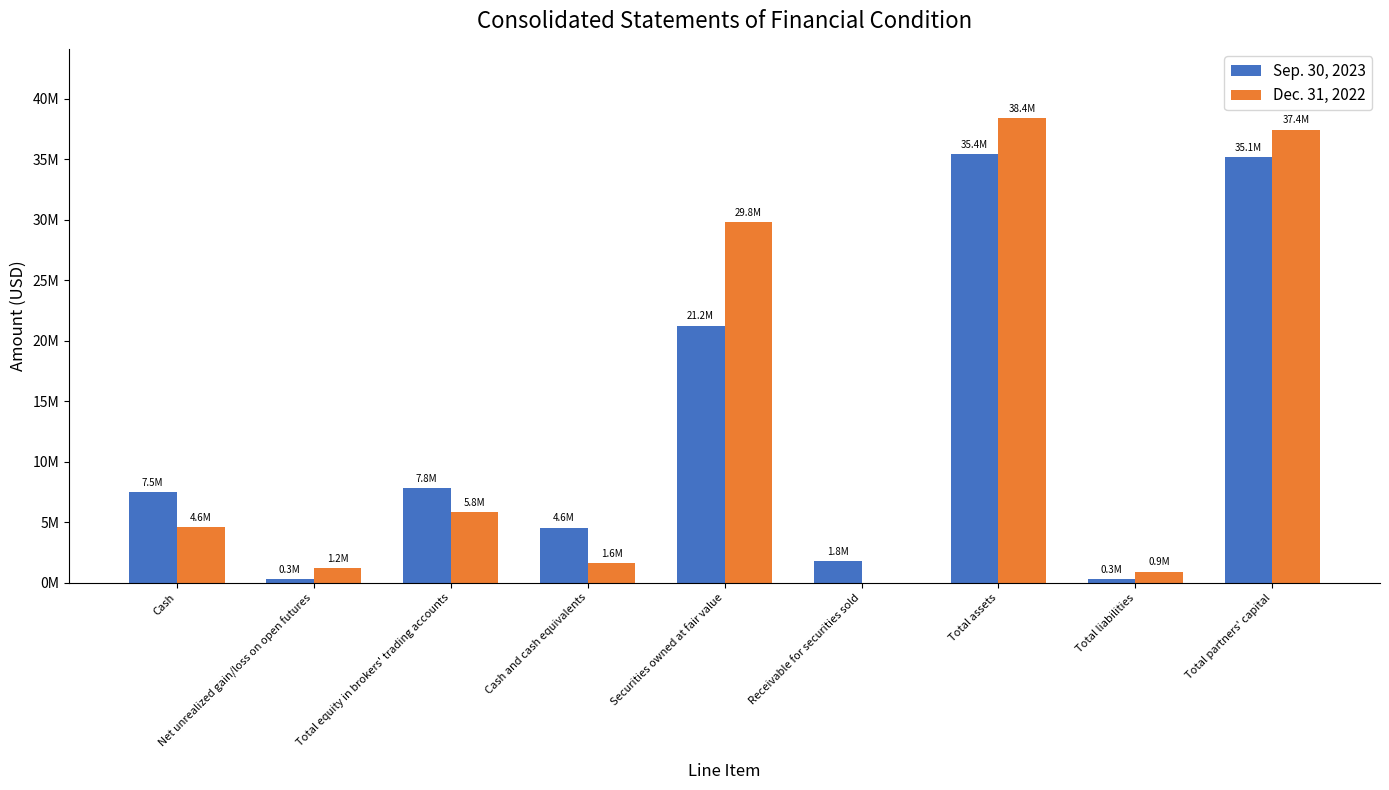

What are all the series names shown in the legend?

Sep. 30, 2023, Dec. 31, 2022